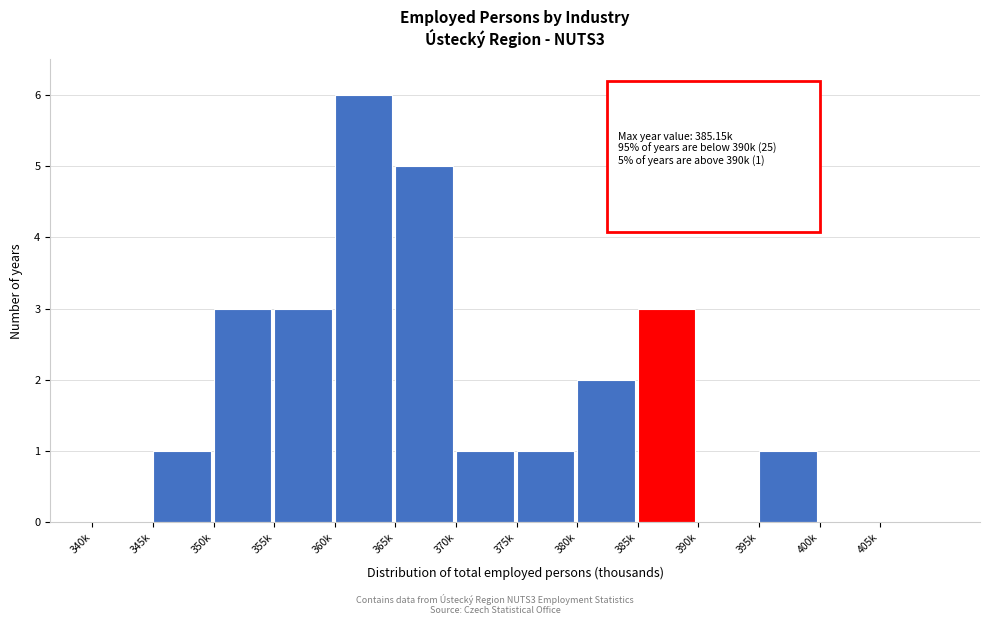

Reading right to left, extract all data points from this chart.

405k=0	400k=0	395k=1	390k=0	385k=3	380k=2	375k=1	370k=1	365k=5	360k=6	355k=3	350k=3	345k=1	340k=0